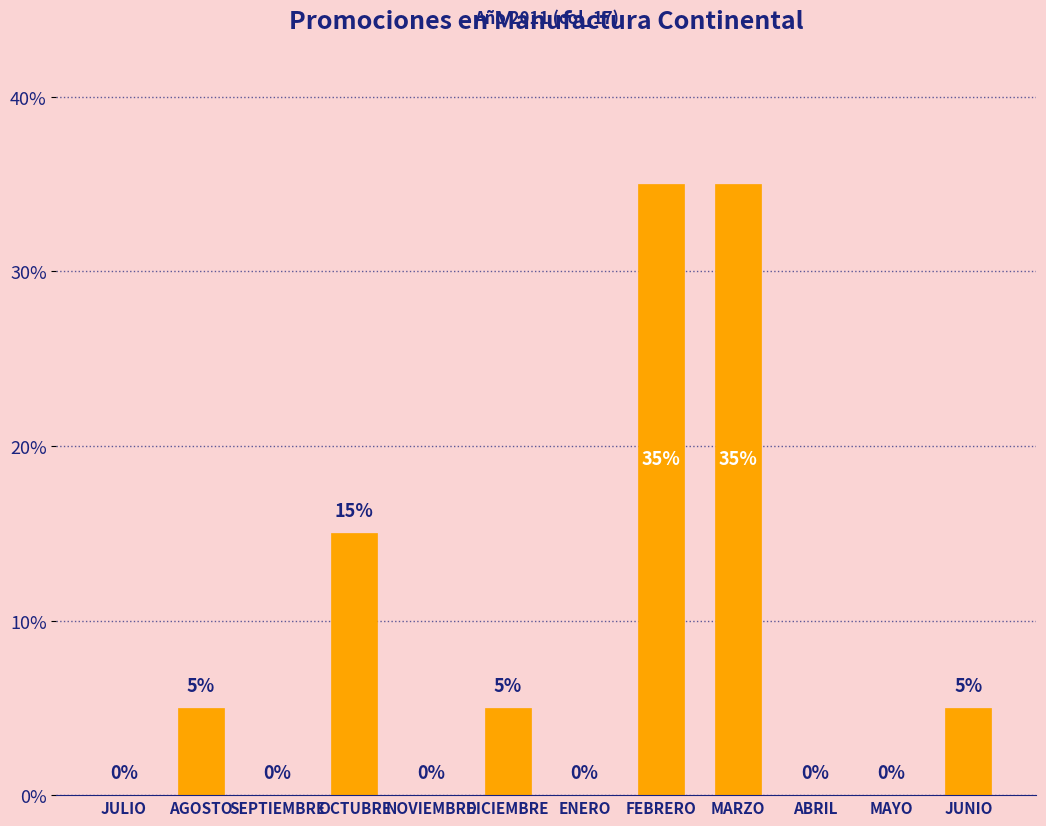

Are the bars horizontal?

No